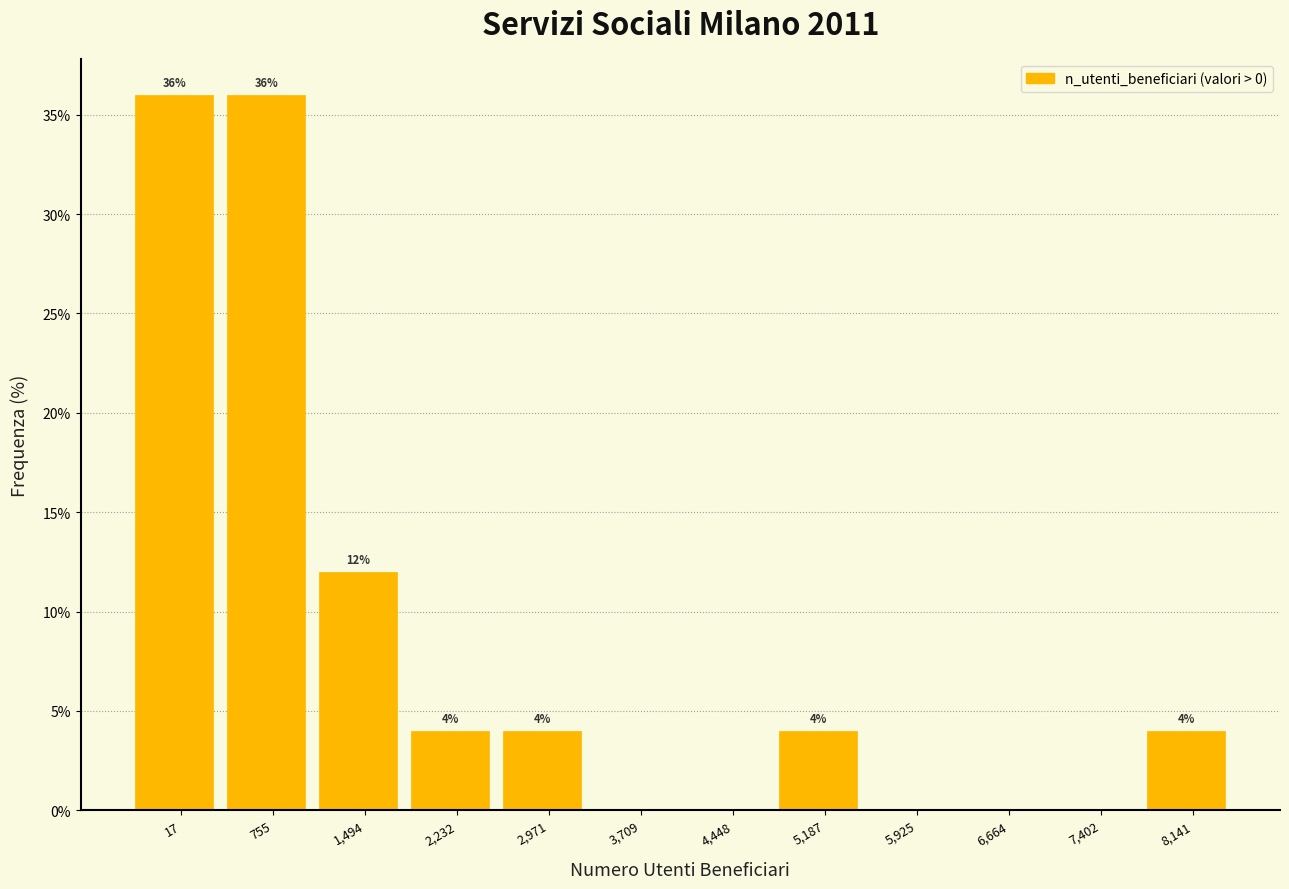

Reading left to right, list all the values displayed in this chart.

17=36	755=36	1,494=12	2,232=4	2,971=4	3,709=0	4,448=0	5,187=4	5,925=0	6,664=0	7,402=0	8,141=4